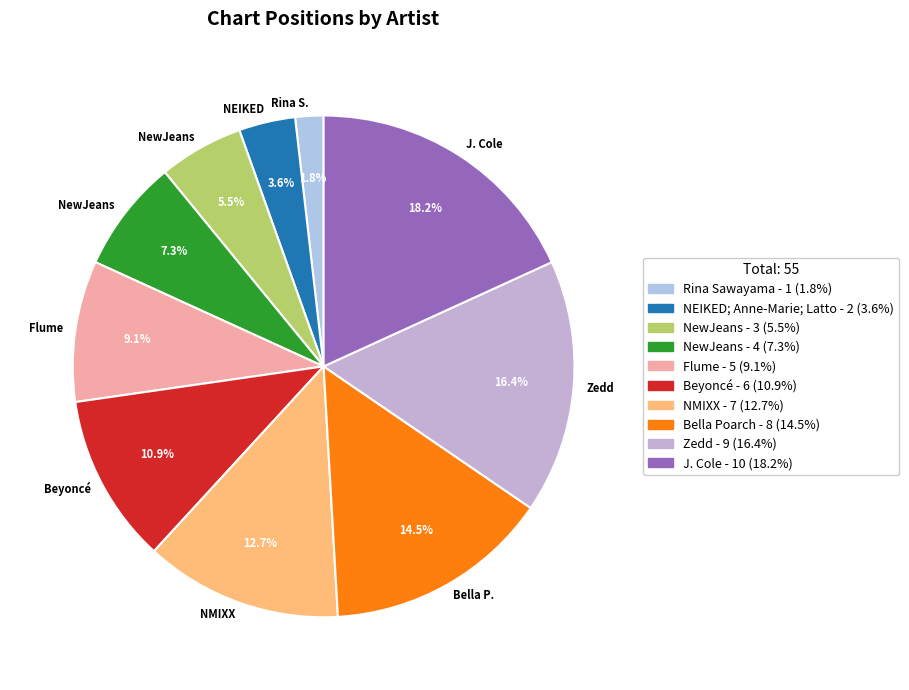

How many slices are in this pie chart?

10